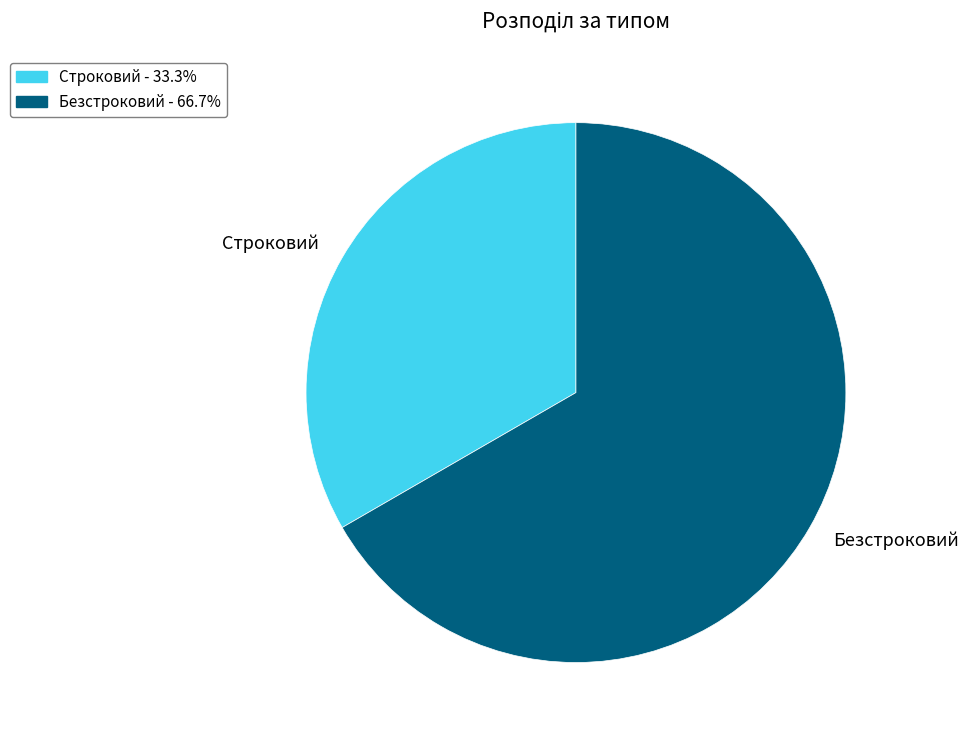

Which slice is the largest?

Безстроковий